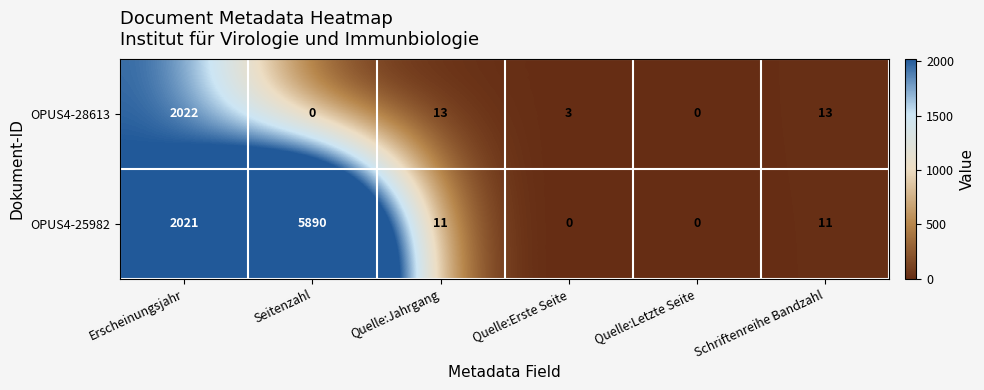

Reading right to left, extract all data points from this chart.

OPUS4-28613: Schriftenreihe Bandzahl=13	Quelle:Letzte Seite=0	Quelle:Erste Seite=3	Quelle:Jahrgang=13	Seitenzahl=0	Erscheinungsjahr=2022
OPUS4-25982: Schriftenreihe Bandzahl=11	Quelle:Letzte Seite=0	Quelle:Erste Seite=0	Quelle:Jahrgang=11	Seitenzahl=5890	Erscheinungsjahr=2021